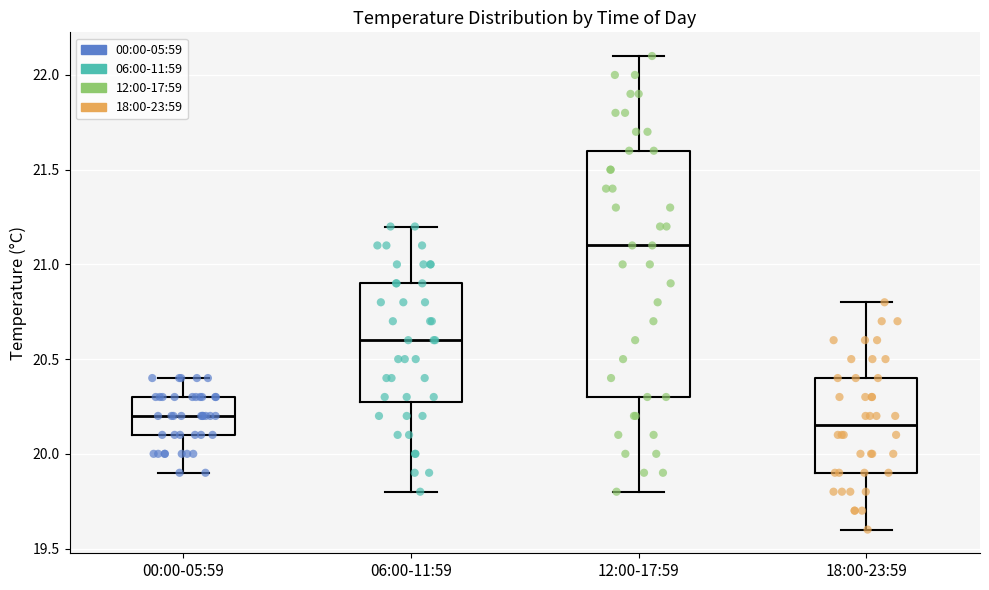

Comparing the boxes themselves (not the whiskers), which one is the tallest?

12:00-17:59